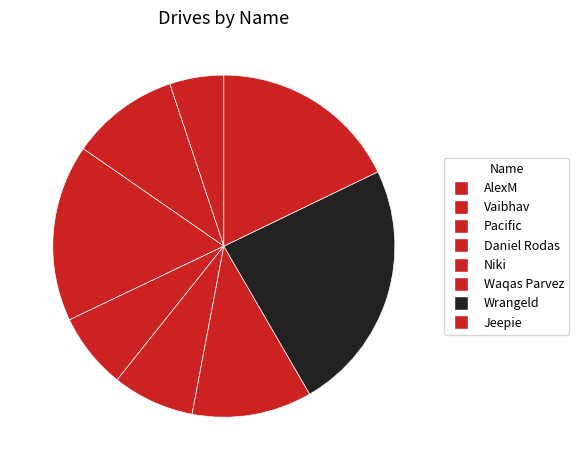

Is the sum of AlexM and Vaibhav greater than half?

No